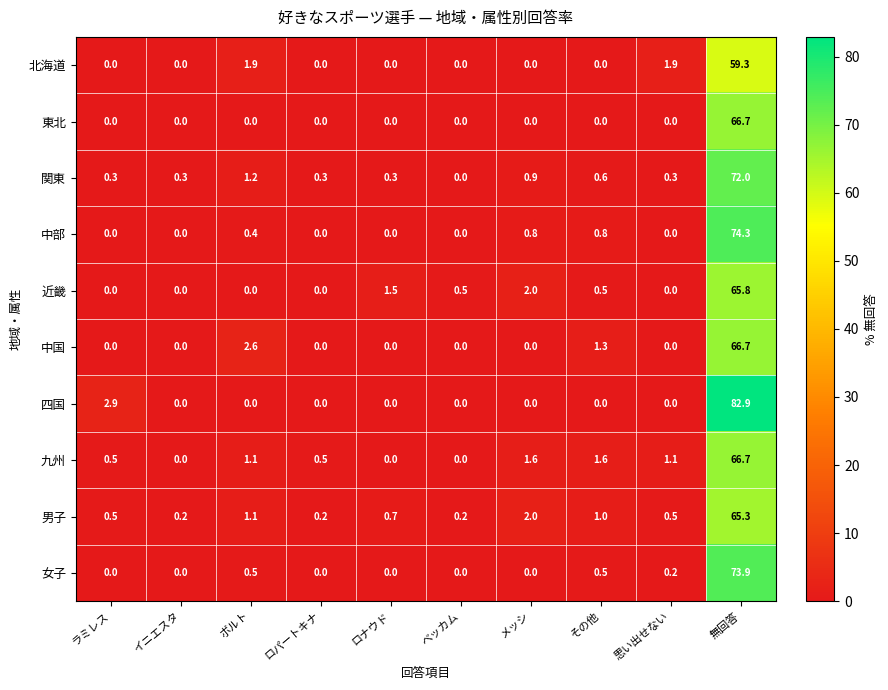

The value of 近畿 at ロナウド is 2.5. True or false?

False